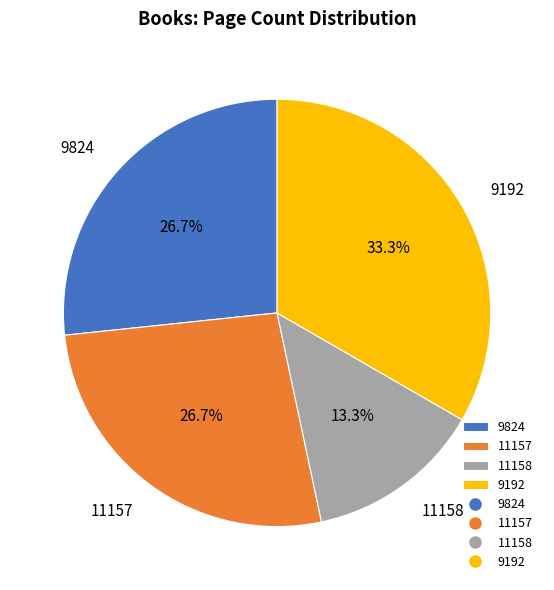

What is the ratio of the value at 11157 to the value at 9824?

1.0